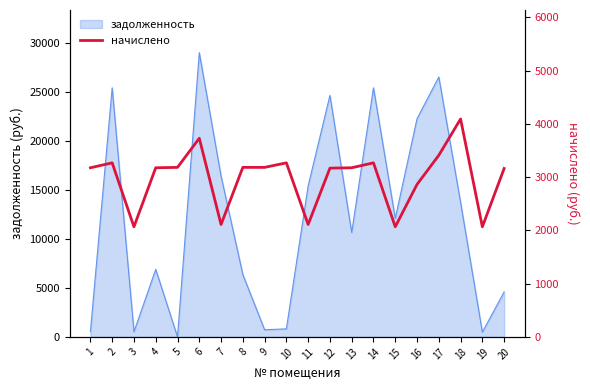

The value of задолженность at 17 is 14616.7. True or false?

False